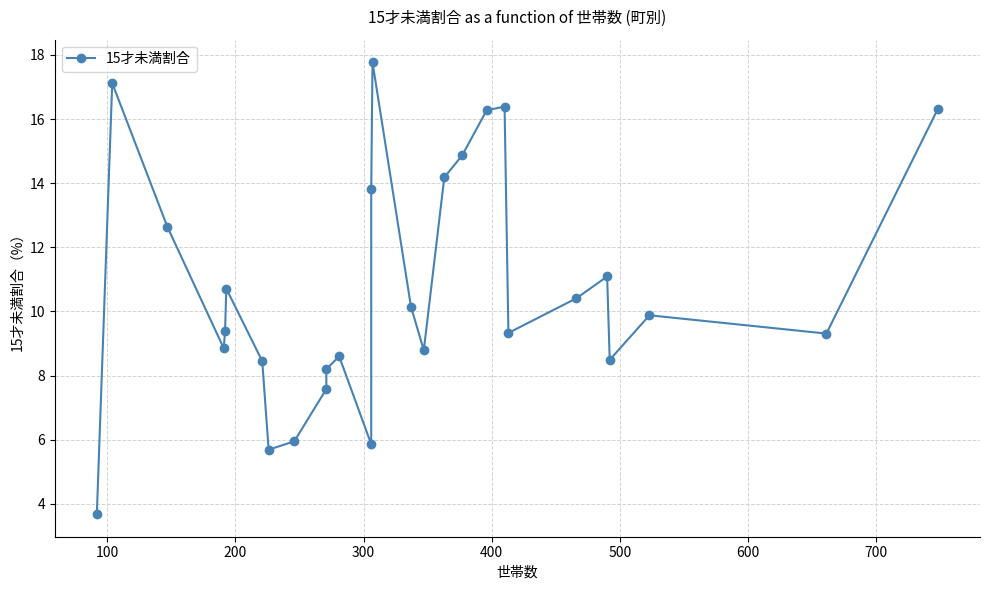

What is the greatest value displayed?

17.8